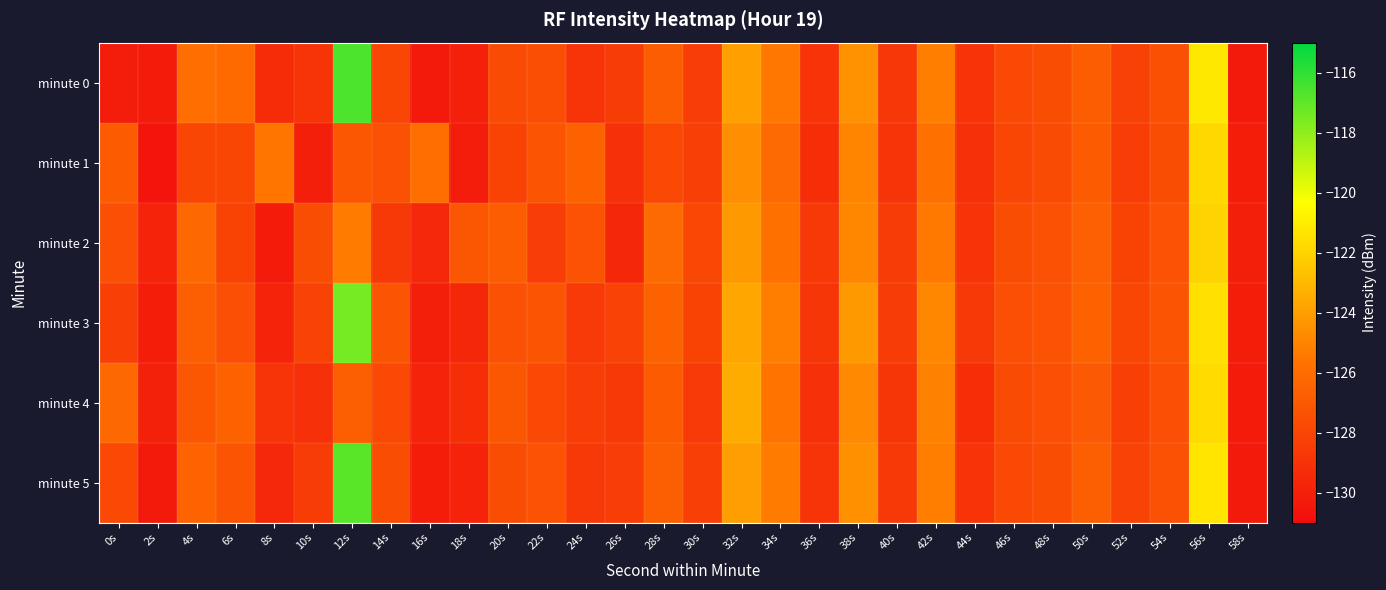

Which has a higher value, 2s or 38s?

38s